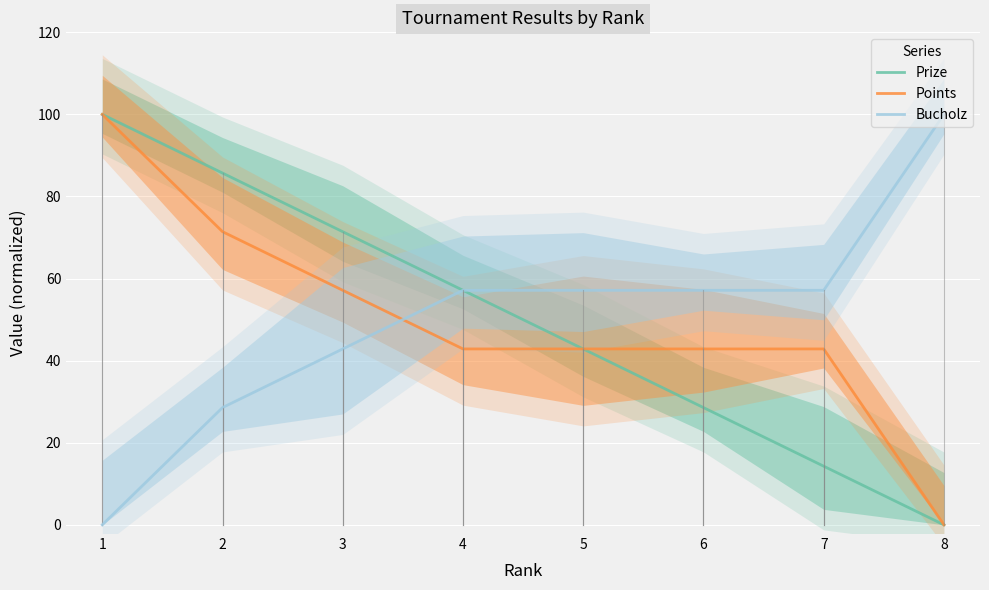

Which series ends up on top after the final intersection of Prize and Bucholz?

Bucholz